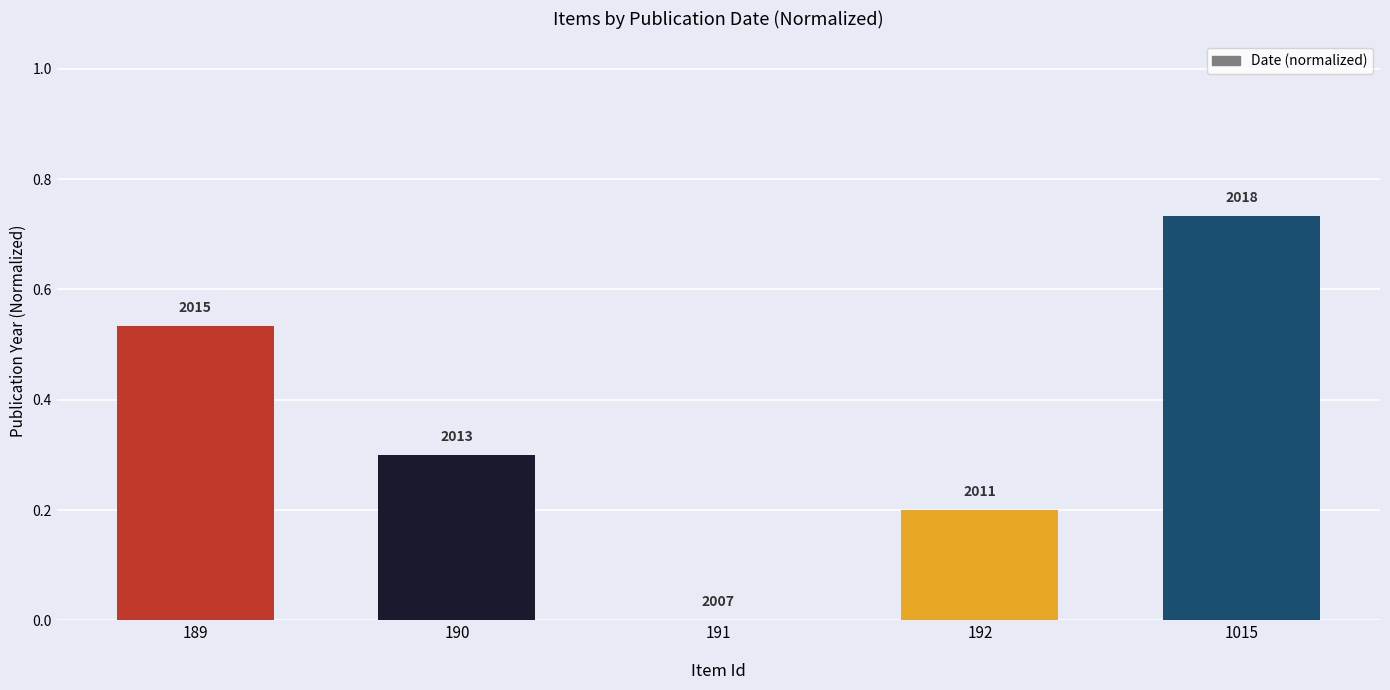

List the labels in order of value, smallest first.

191, 192, 190, 189, 1015